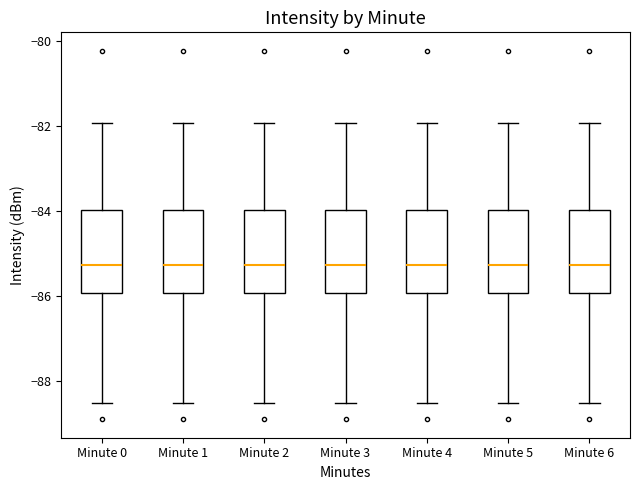

Reading left to right, transcribe this box plot: for each box, give where its median line is, the range the box spans, and where its two whiskers end, as read against the y-axis. The values are not printed on the chart, so give them approximately, as read against the axis.

Minute 0: median -85.2, box -86.0 to -84.0, whiskers -88.6 to -82.0
Minute 1: median -85.2, box -86.0 to -84.0, whiskers -88.6 to -82.0
Minute 2: median -85.2, box -86.0 to -84.0, whiskers -88.6 to -82.0
Minute 3: median -85.2, box -86.0 to -84.0, whiskers -88.6 to -82.0
Minute 4: median -85.2, box -86.0 to -84.0, whiskers -88.6 to -82.0
Minute 5: median -85.2, box -86.0 to -84.0, whiskers -88.6 to -82.0
Minute 6: median -85.2, box -86.0 to -84.0, whiskers -88.6 to -82.0